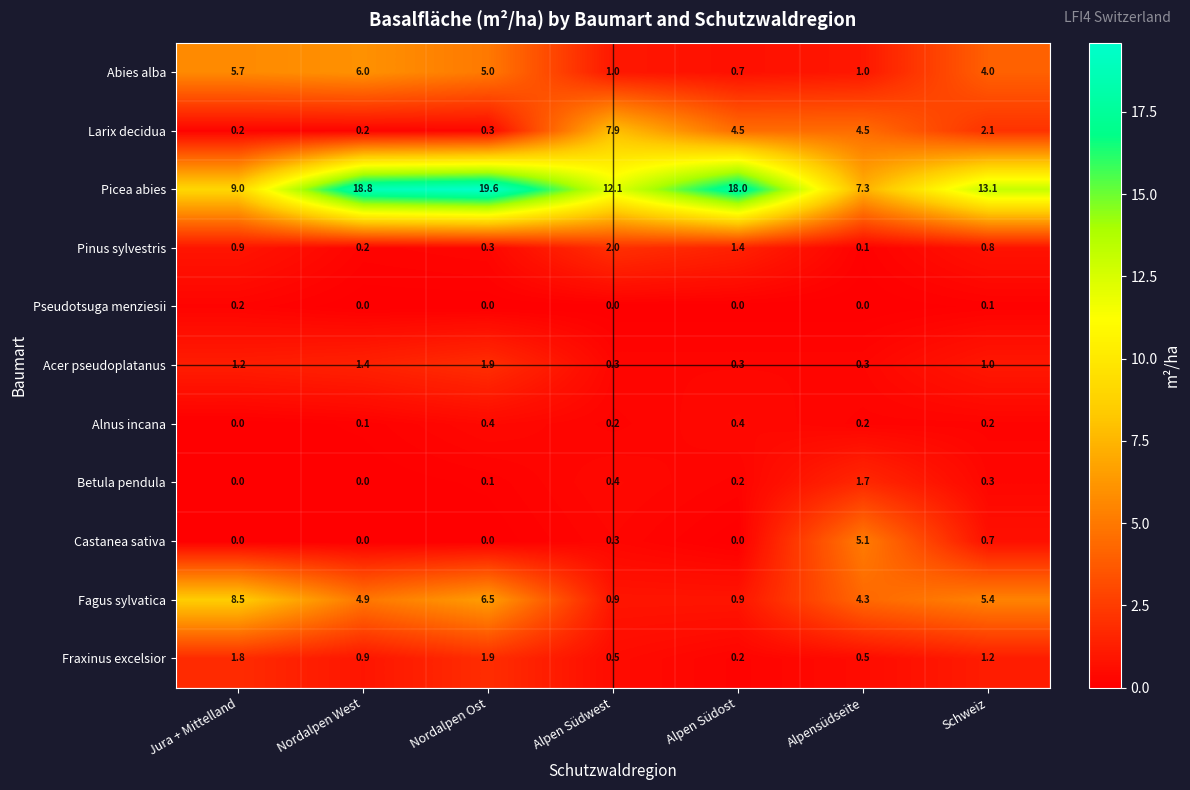

At which category does the chart reach its peak across all series?

Nordalpen Ost